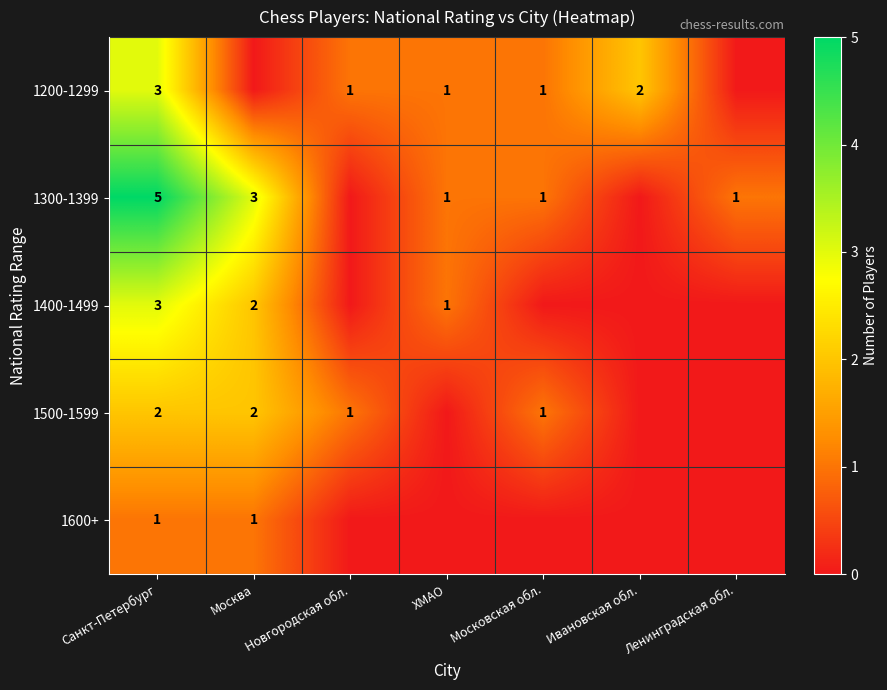

What is the greatest value displayed?

5